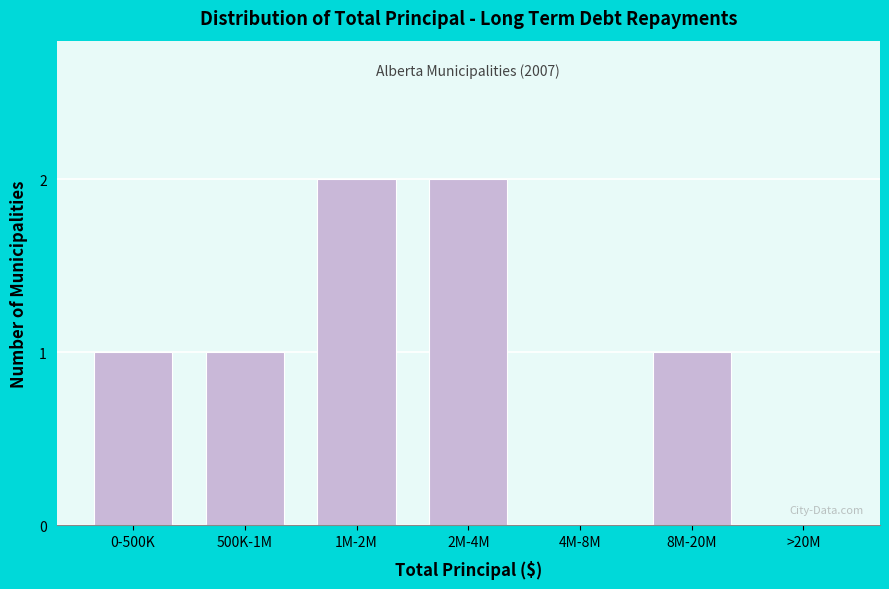

Reading left to right, extract all data points from this chart.

0-500K=1	500K-1M=1	1M-2M=2	2M-4M=2	4M-8M=0	8M-20M=1	>20M=0